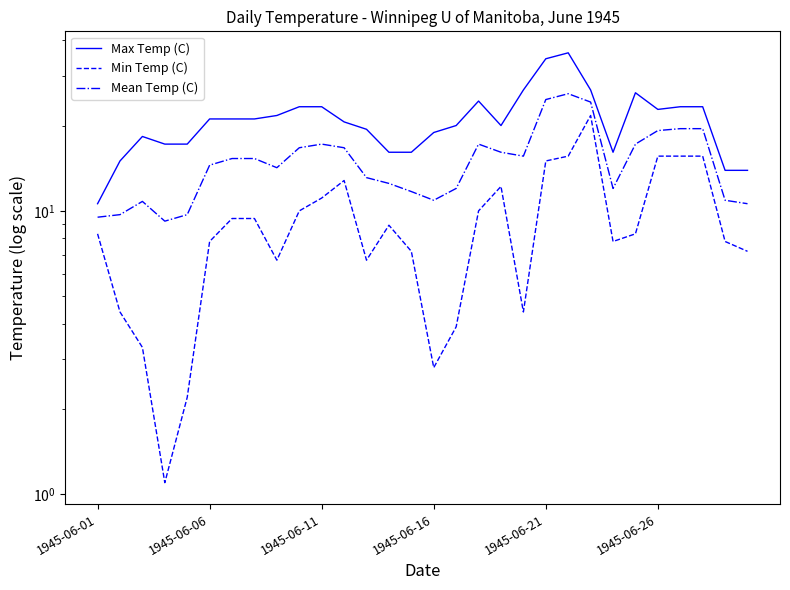

How many categories are shown in the chart?

30